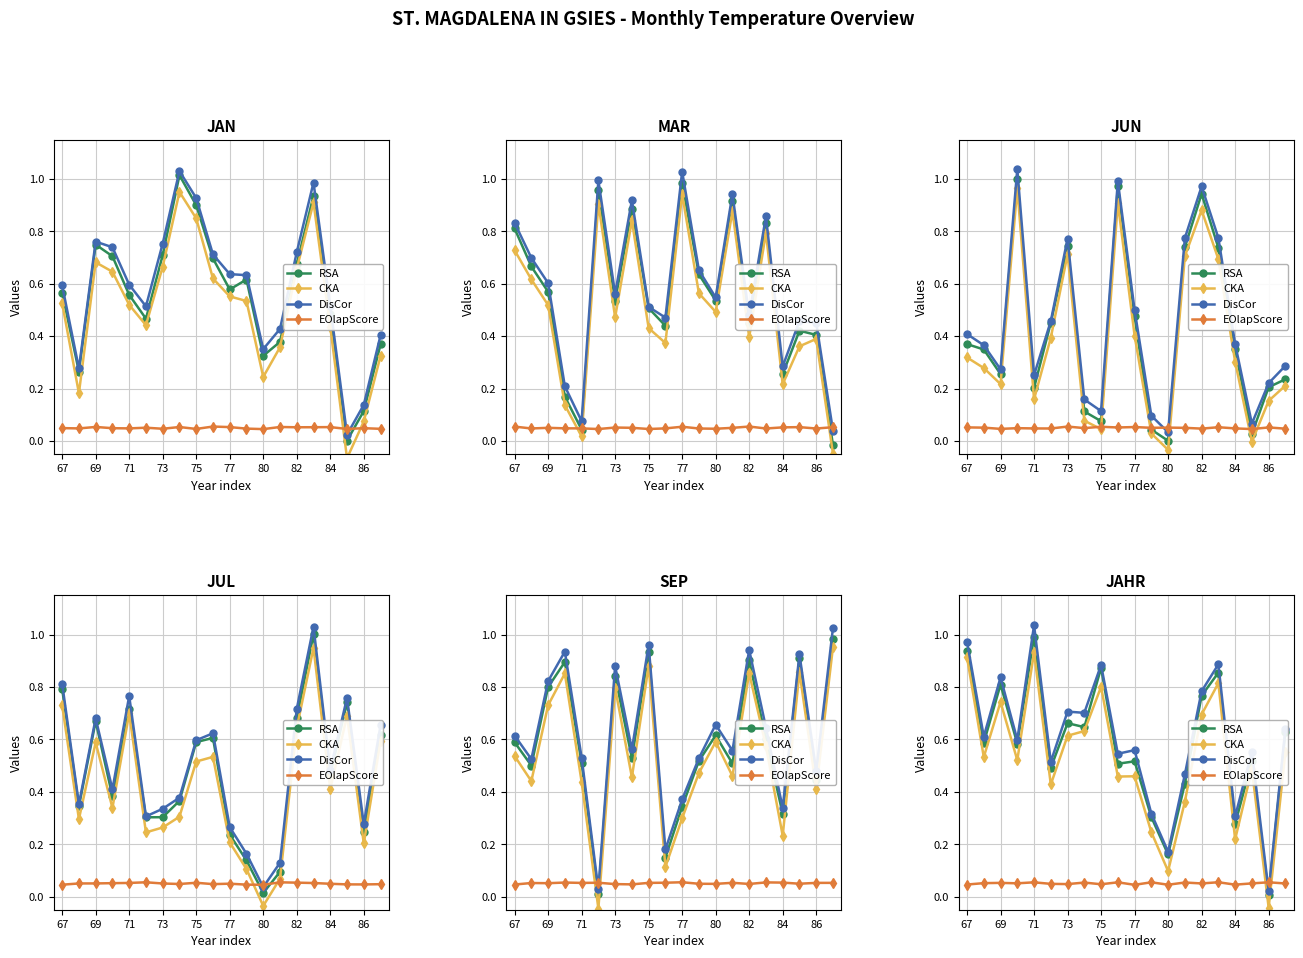

True or false: DisCor has a value of 0.3 at 73.

False